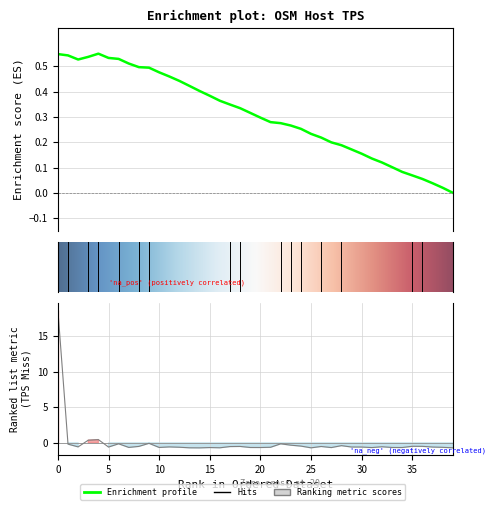

At which category does the data reach its first local valley?

2